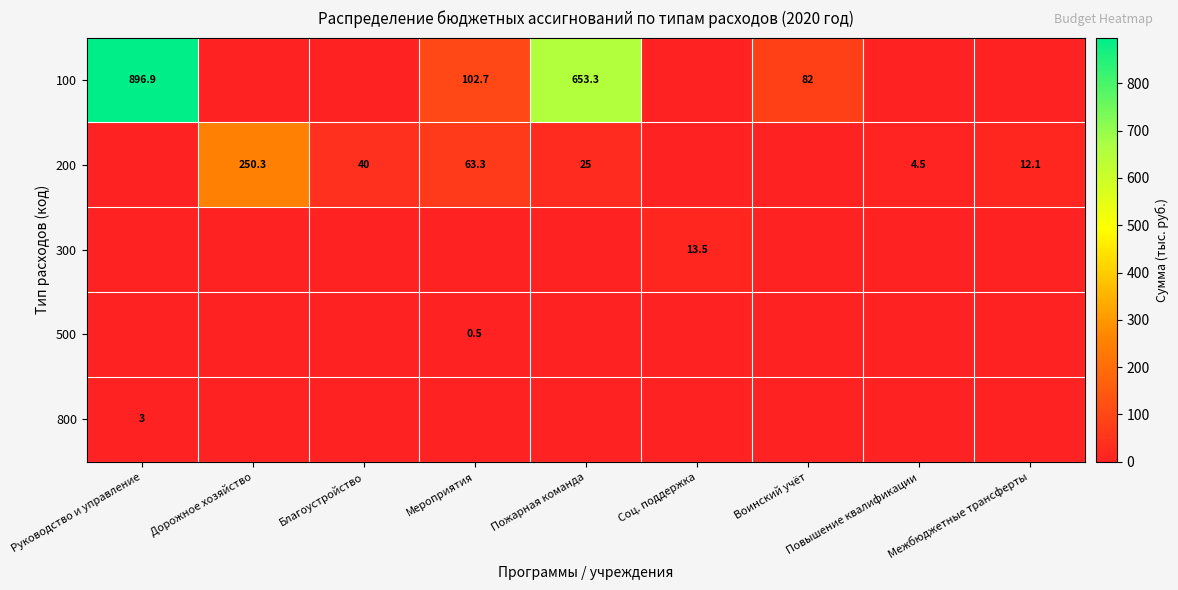

The 100 series shows 25.3 at Мероприятия. True or false?

False